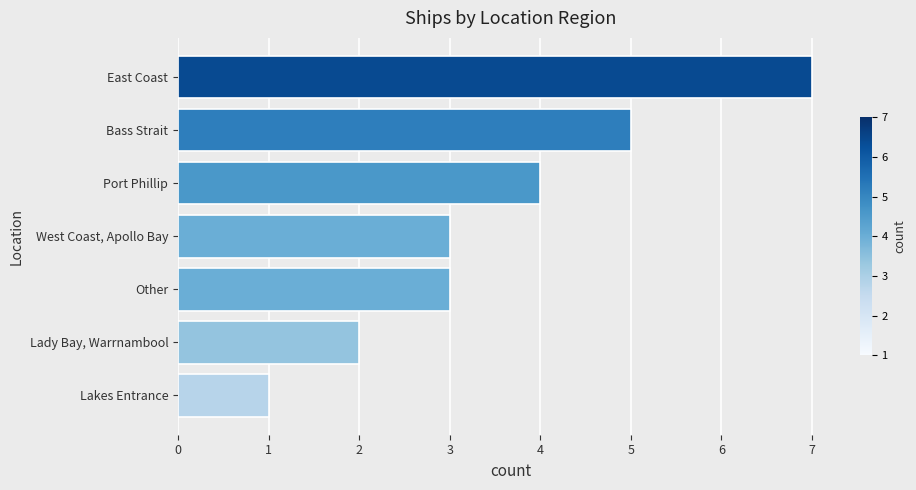

What is the difference between the second highest and minimum values?

4